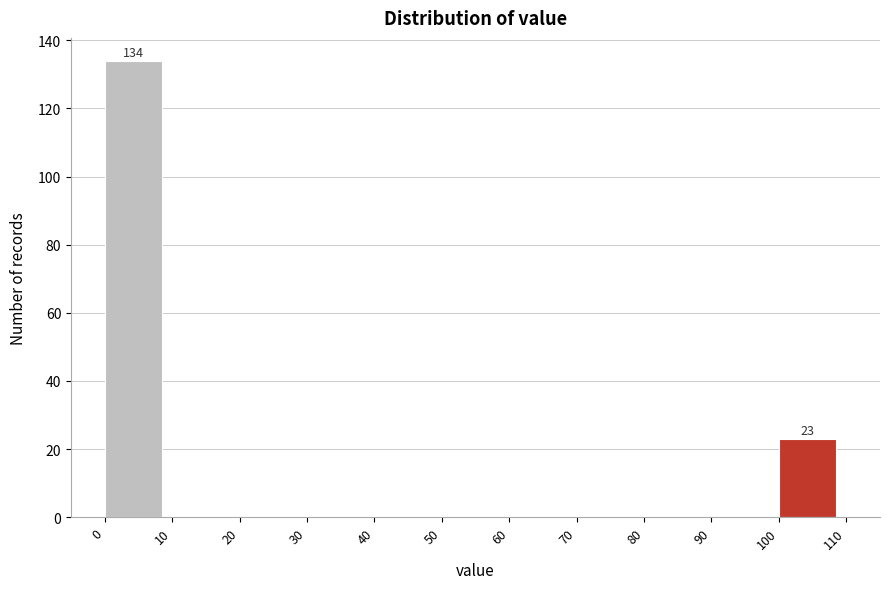

Over which range of the x-axis is the bar tallest?

0 to 10